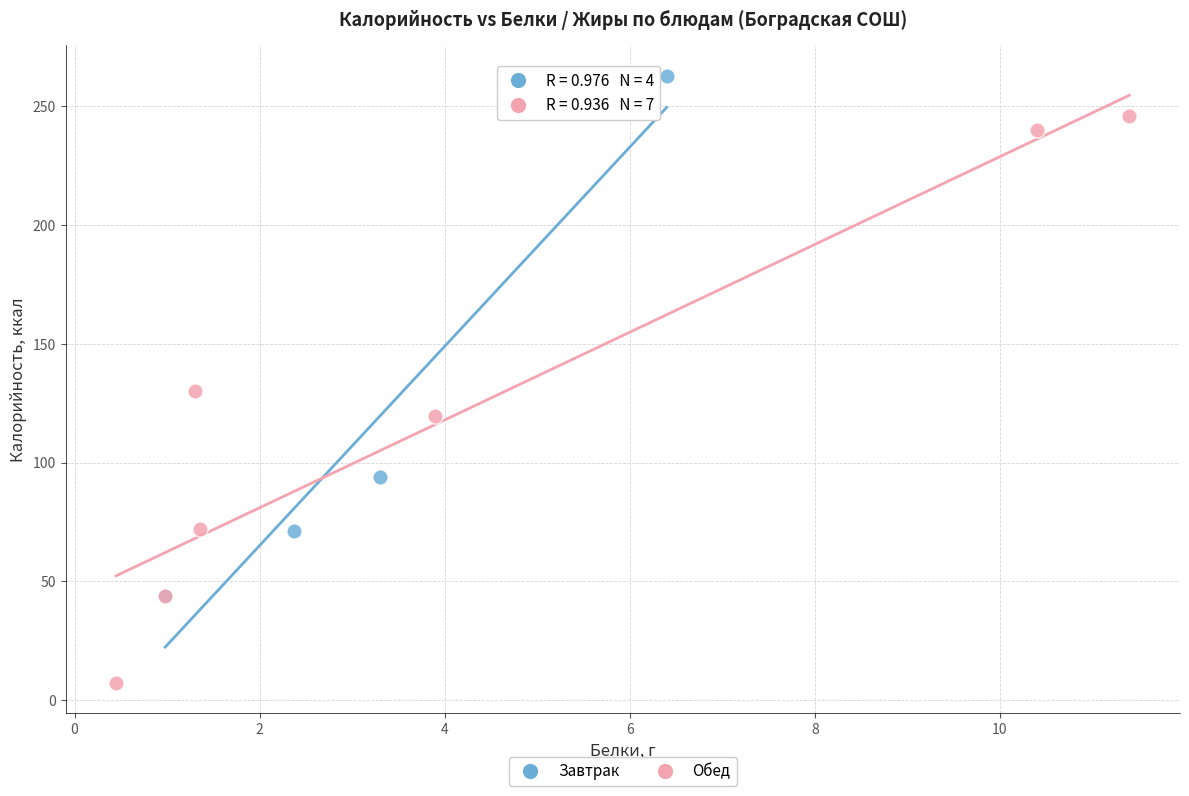

Which series contains the lowest Y value?

Обед